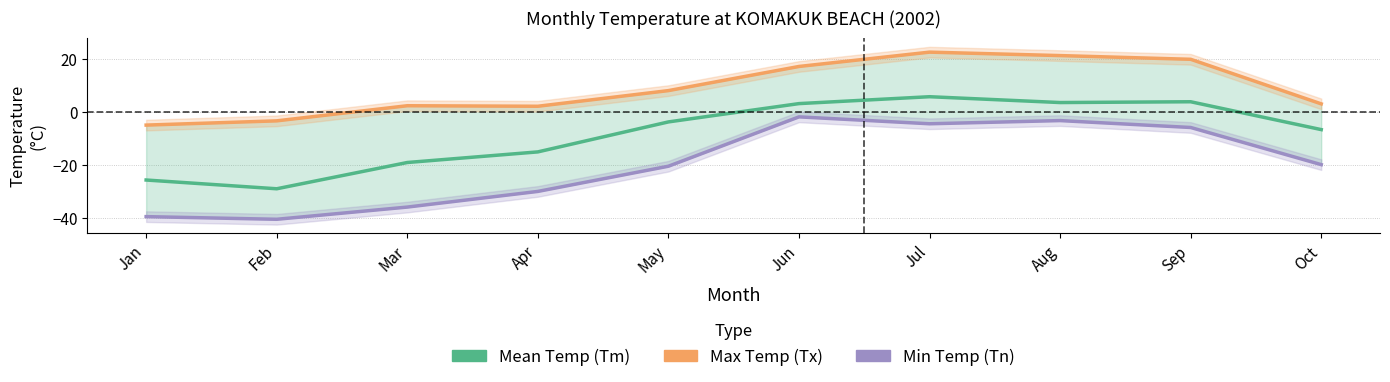

What is the sum of all Min Temp (Tn) values?

-200.9